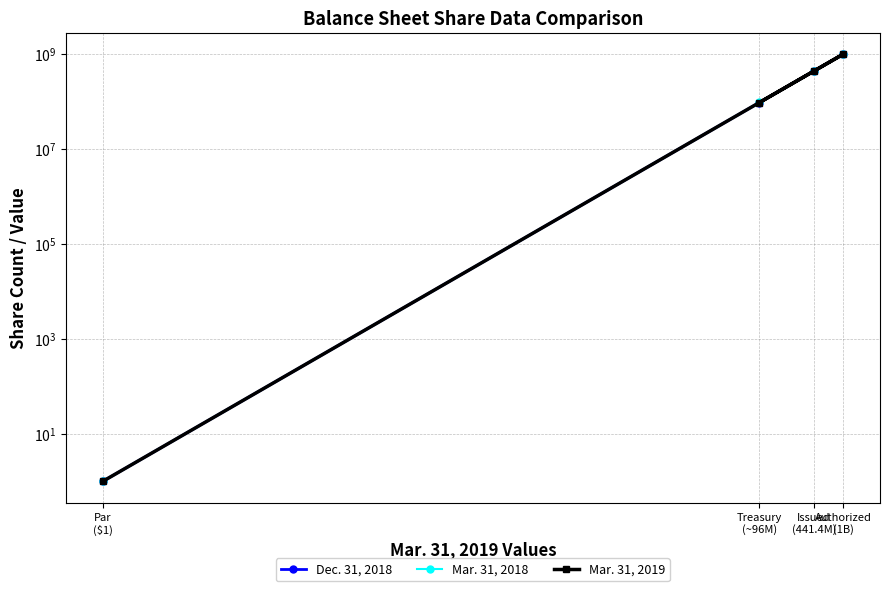

At which label is Dec. 31, 2018 closest to 500000000?

Issued
(441.4M)